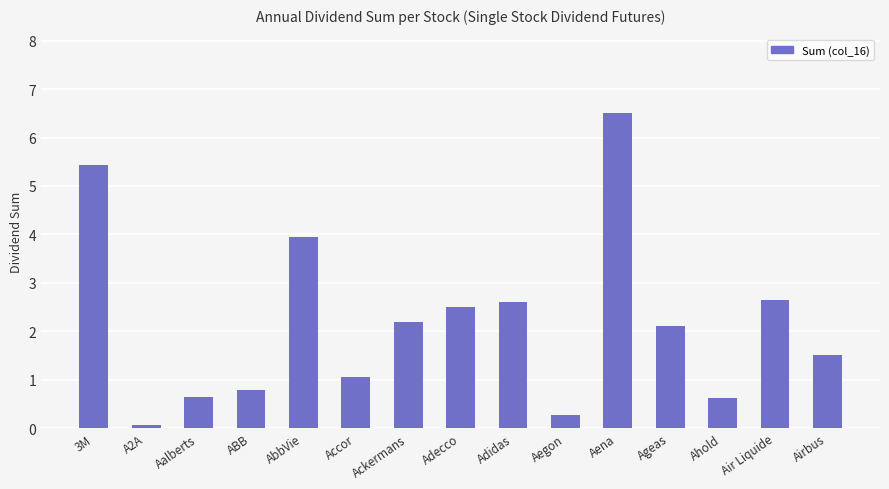

What is the average value?

2.2